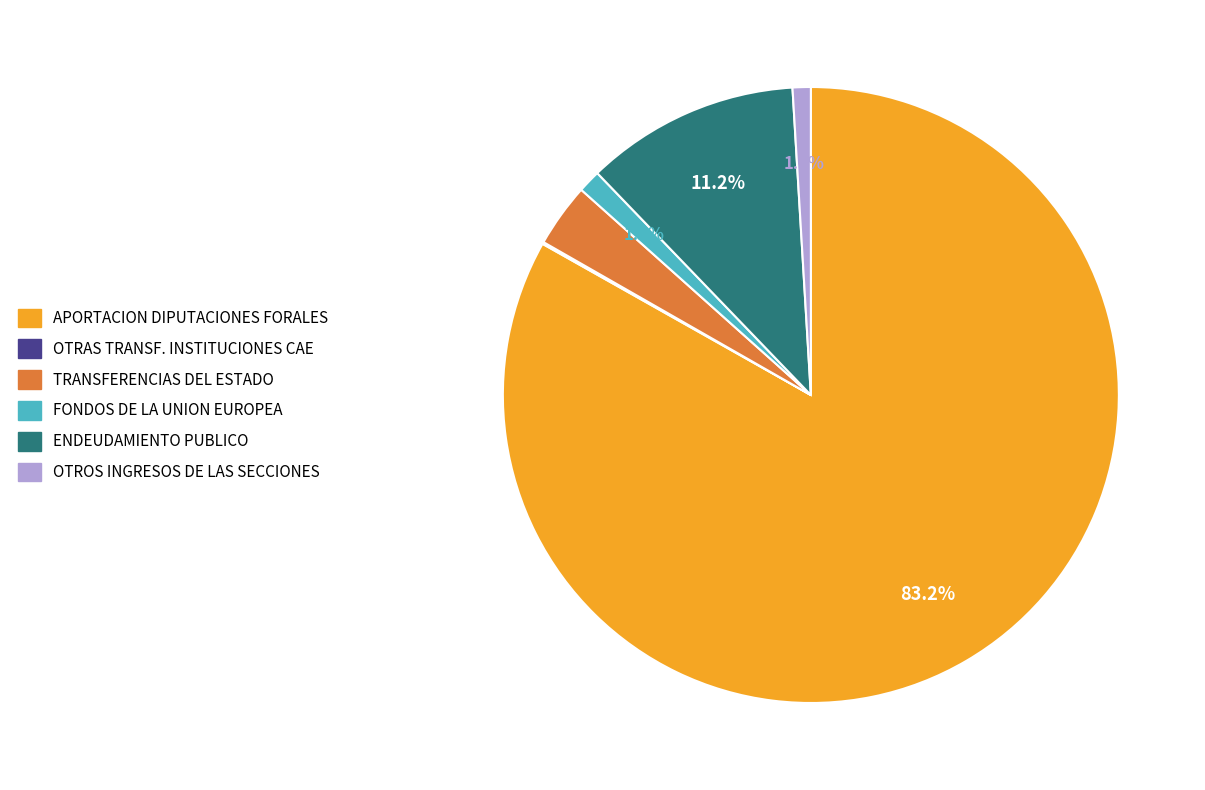

Is there any slice that represents more than half of the pie?

Yes